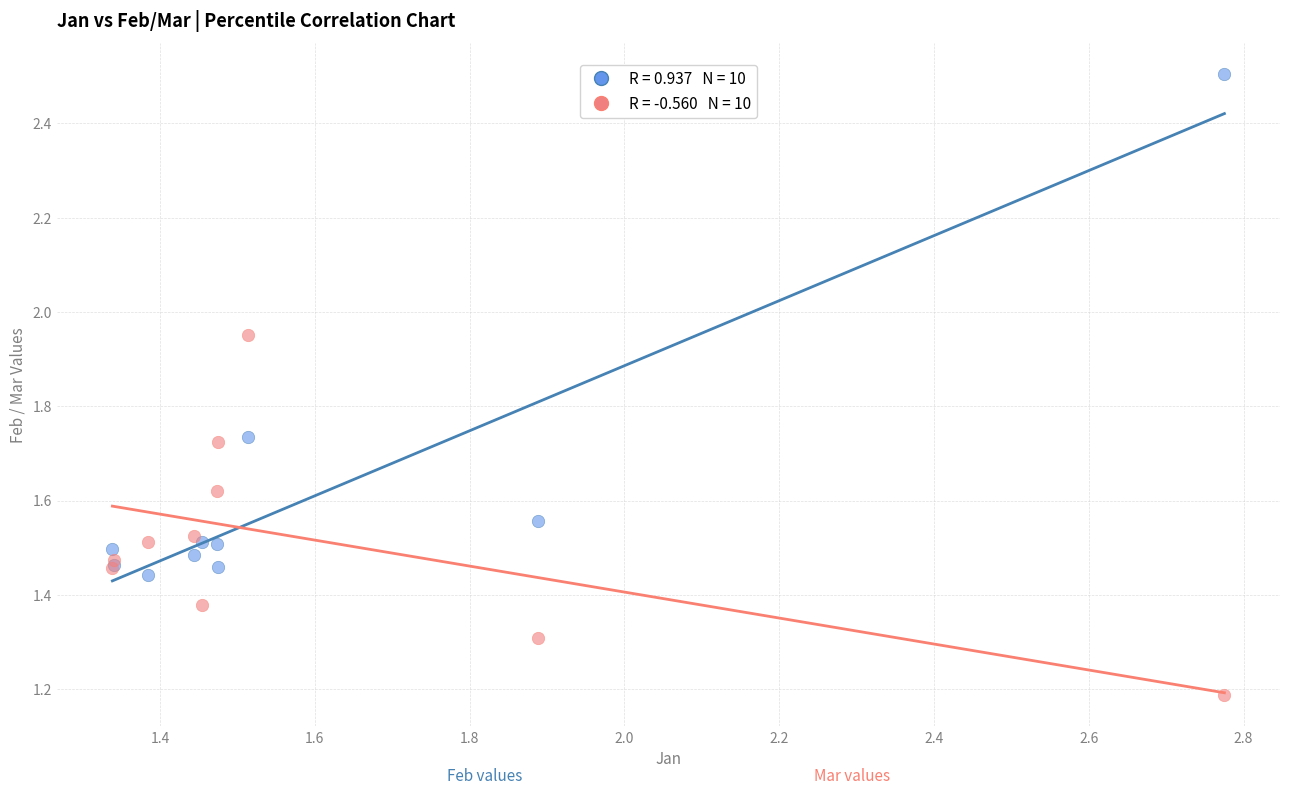

Across all series, what Y value is closest to 1?

1.2